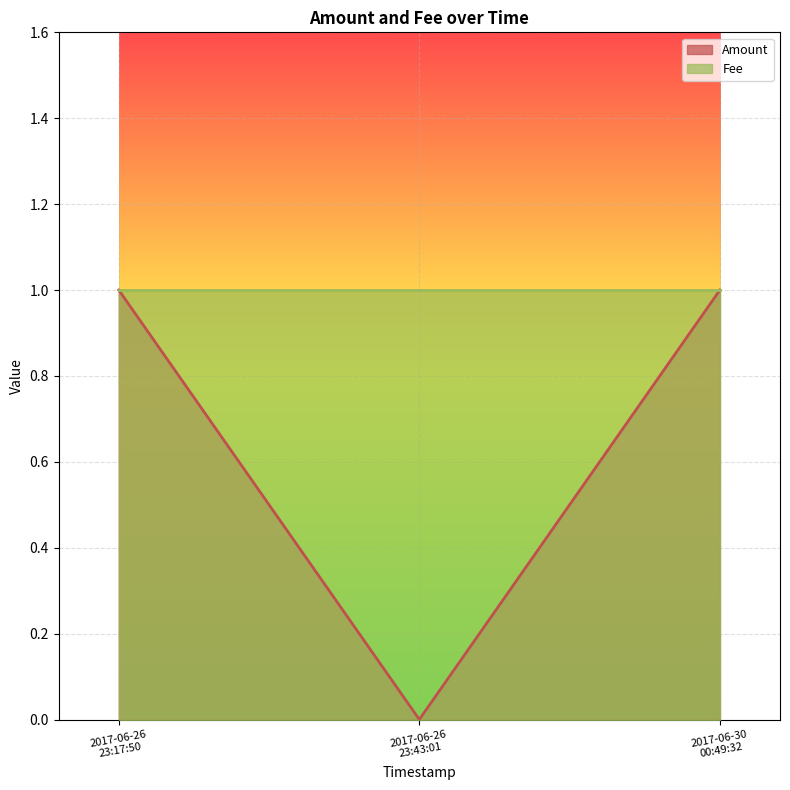

How many values are between 0 and 1?

3